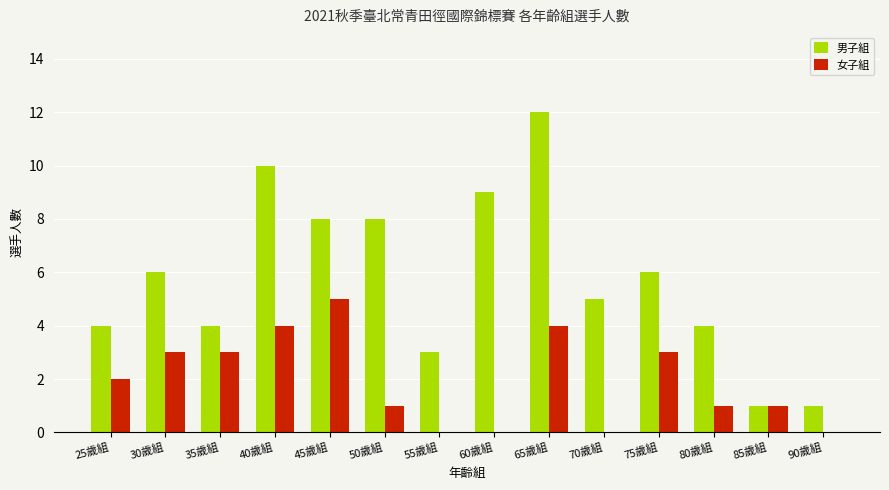

What is the sum of the 男子組 values at 45歲組 and 55歲組?

11